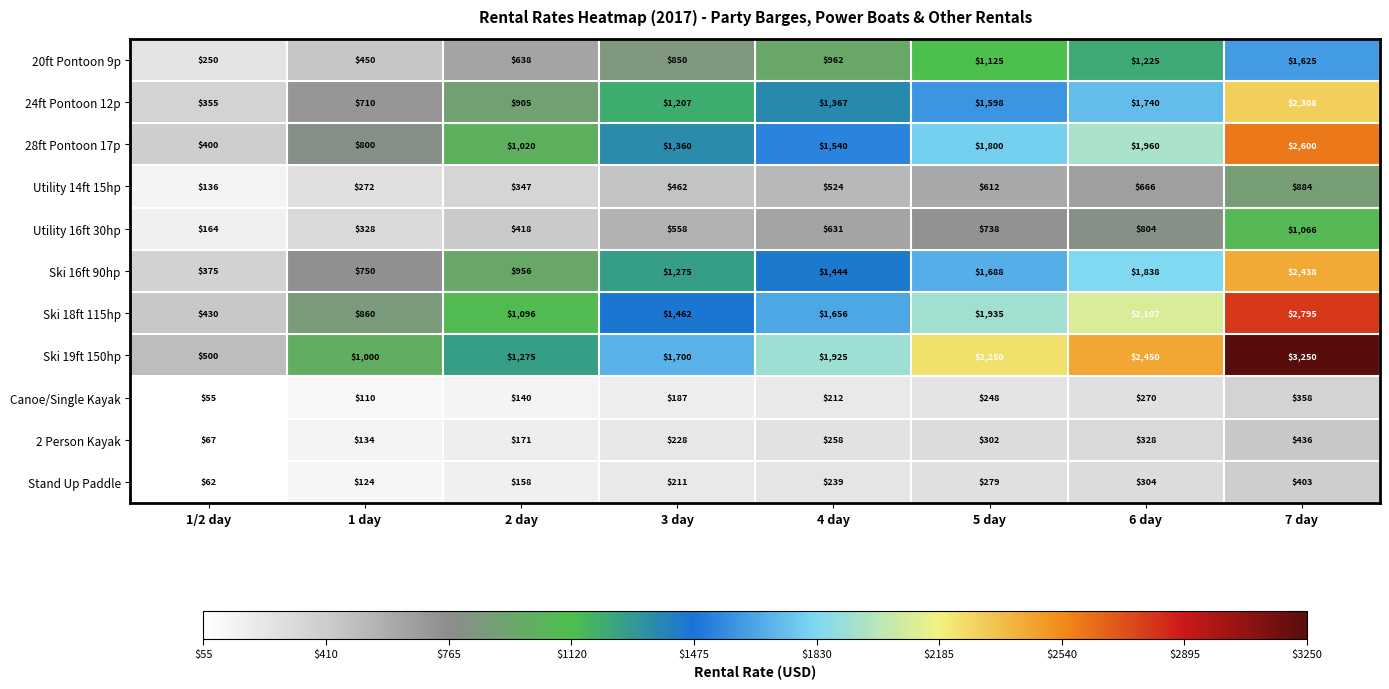

Is the value of 24ft Pontoon 12p at 1/2 day greater than the value of Ski 19ft 150hp at 1 day?

No